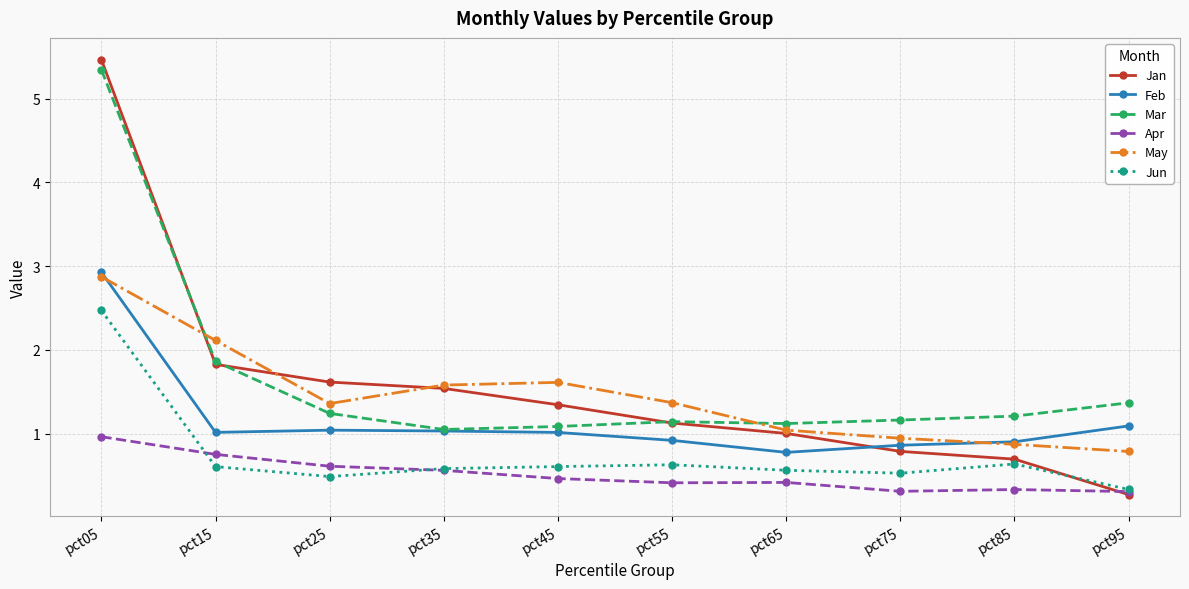

Is it true that May equals 0.8 at pct15?

False